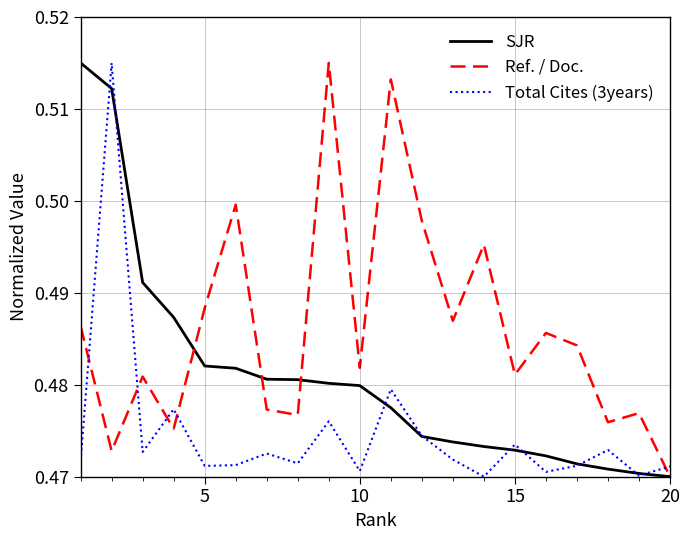

List the series in order of their overall mean, highest first.

Ref. / Doc., SJR, Total Cites (3years)